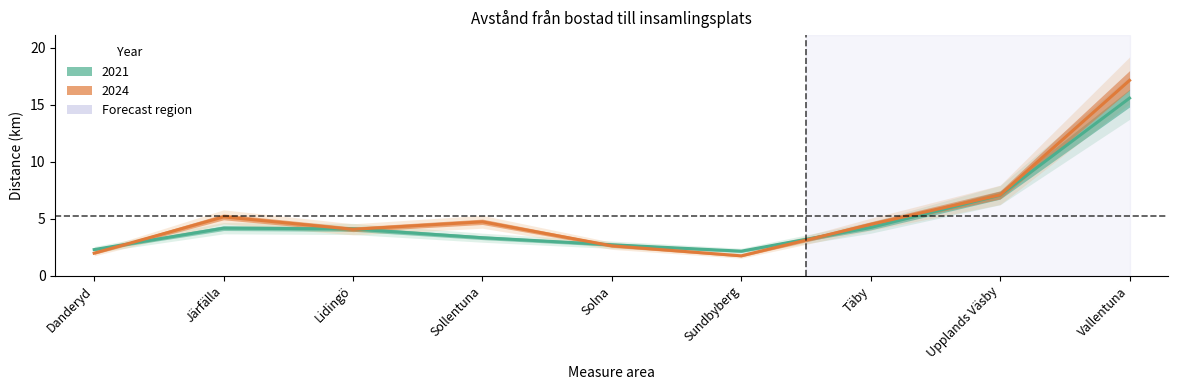

Rank the series by their maximum value, from highest to lowest.

2024, 2021